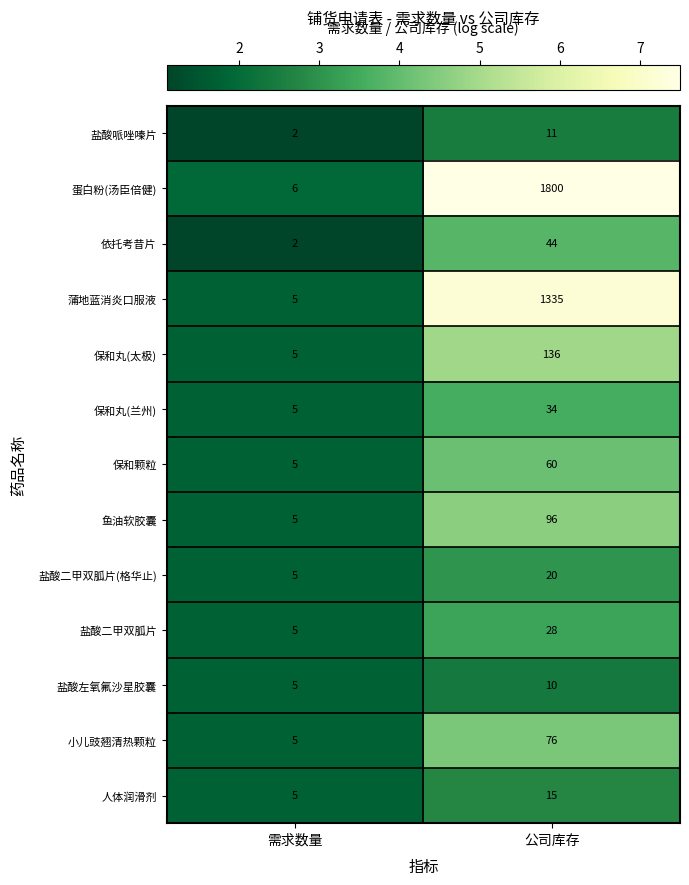

Rank the categories by 蒲地蓝消炎口服液 value from highest to lowest.

公司库存, 需求数量